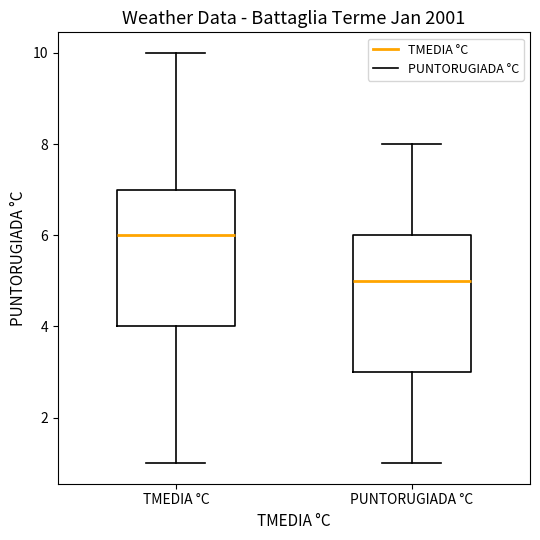

Where is the upper edge of the box for TMEDIA °C on the y-axis? The values are not printed on the chart, so give them approximately, as read against the axis.

7